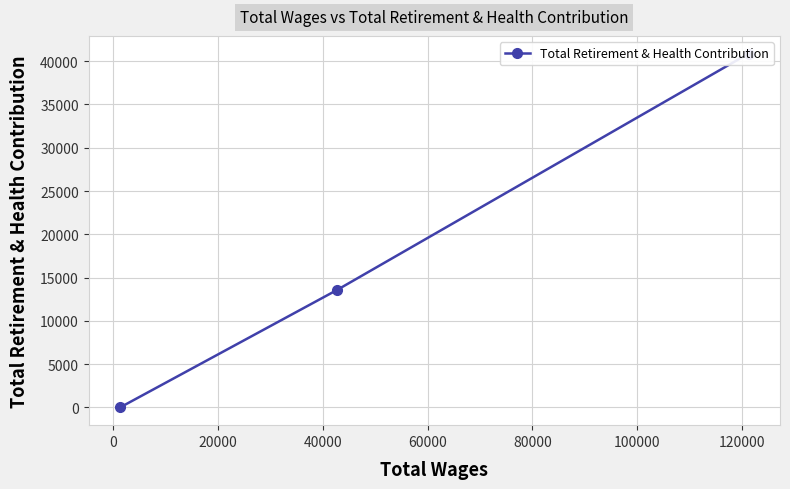

How many series are shown in this chart?

1